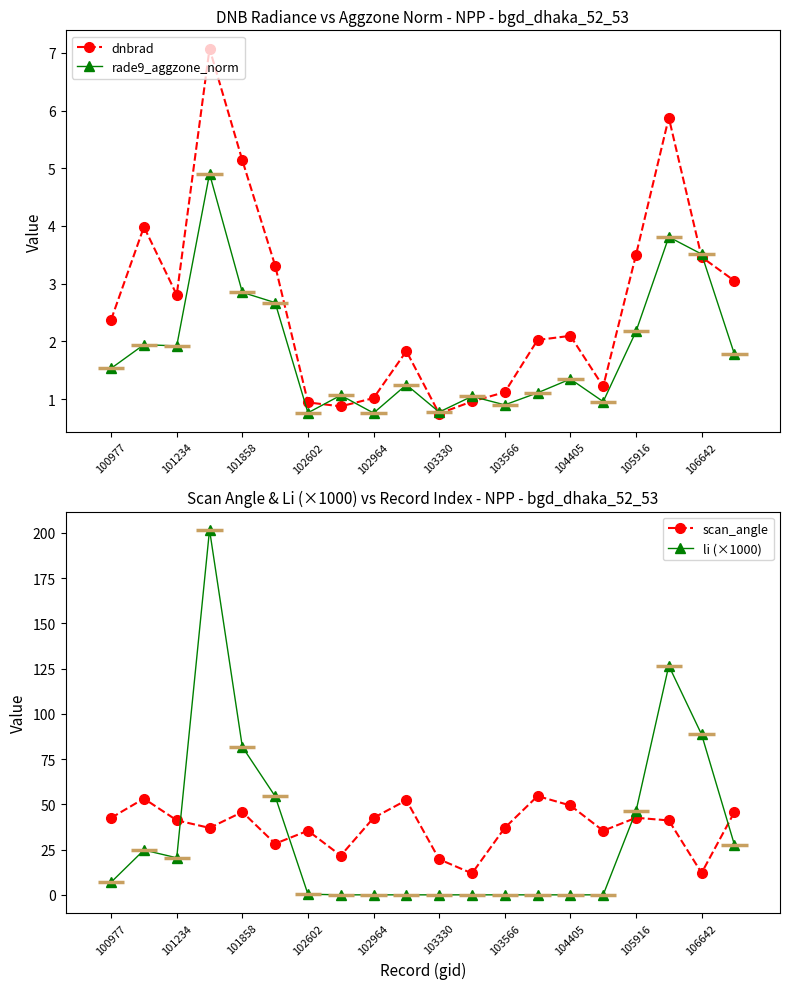

How many data points in rade9_aggzone_norm are less than 1?

5